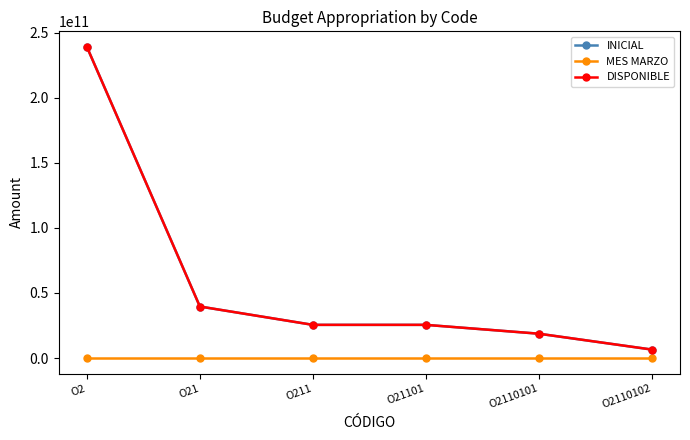

Where is INICIAL nearest to the value 122803612500?

O21